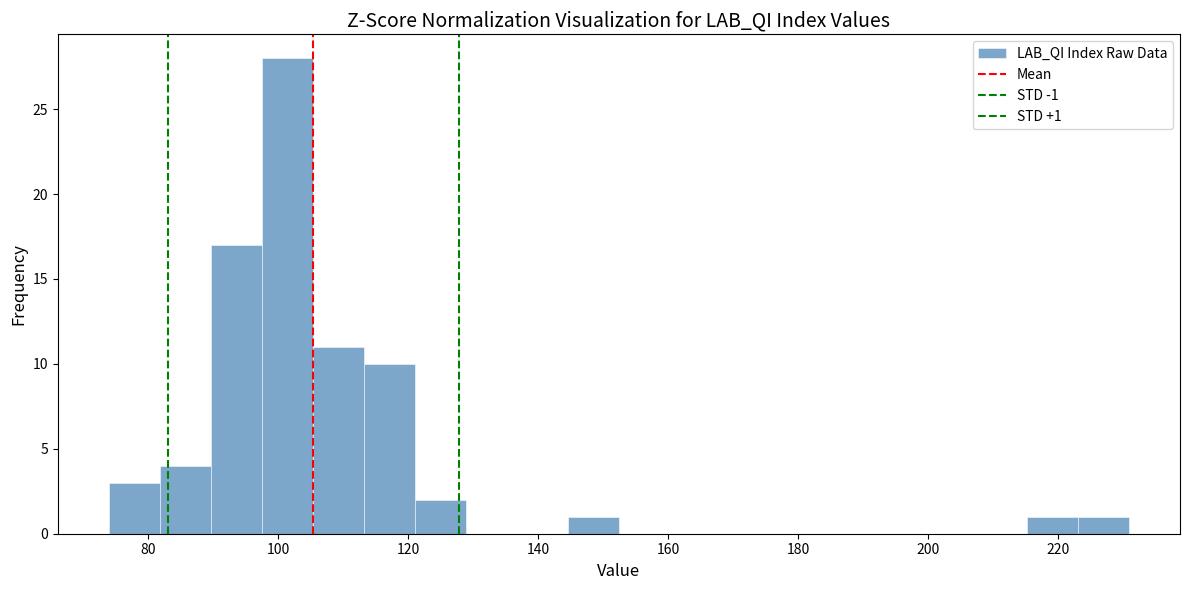

Around what value on the x-axis is the tallest bar? Give the approximate position of its centre, as read against the axis.

102